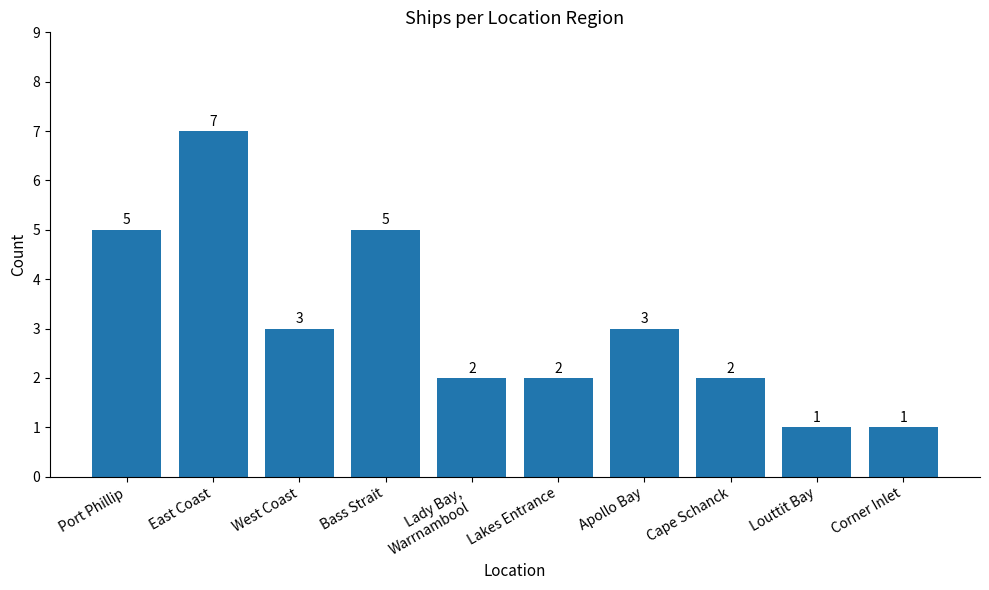

Reading right to left, what are all the values shown in this chart?

Corner Inlet=1	Louttit Bay=1	Cape Schanck=2	Apollo Bay=3	Lakes Entrance=2	Lady Bay,
Warrnambool=2	Bass Strait=5	West Coast=3	East Coast=7	Port Phillip=5